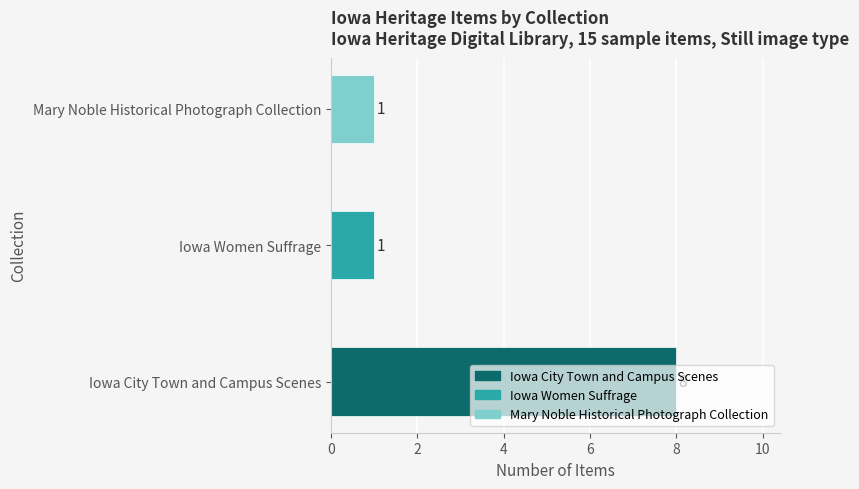

Is it true that the value at Mary Noble Historical Photograph Collection is 0?

False